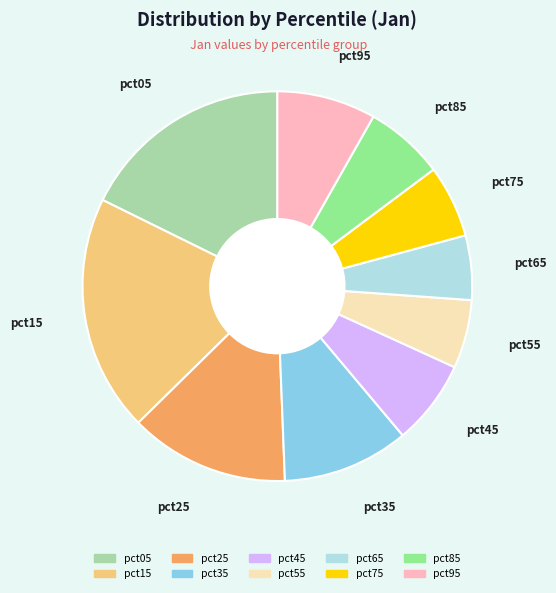

Is the sum of pct35 and pct15 greater than half?

No